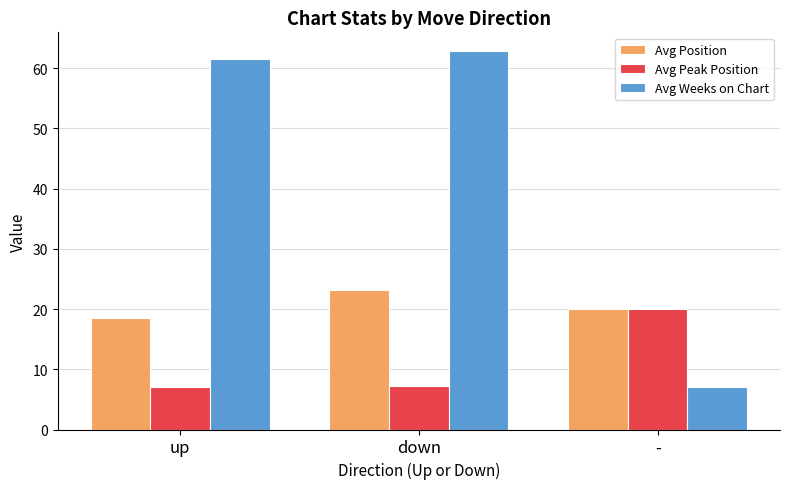

At which category is the sum across all series the highest?

down